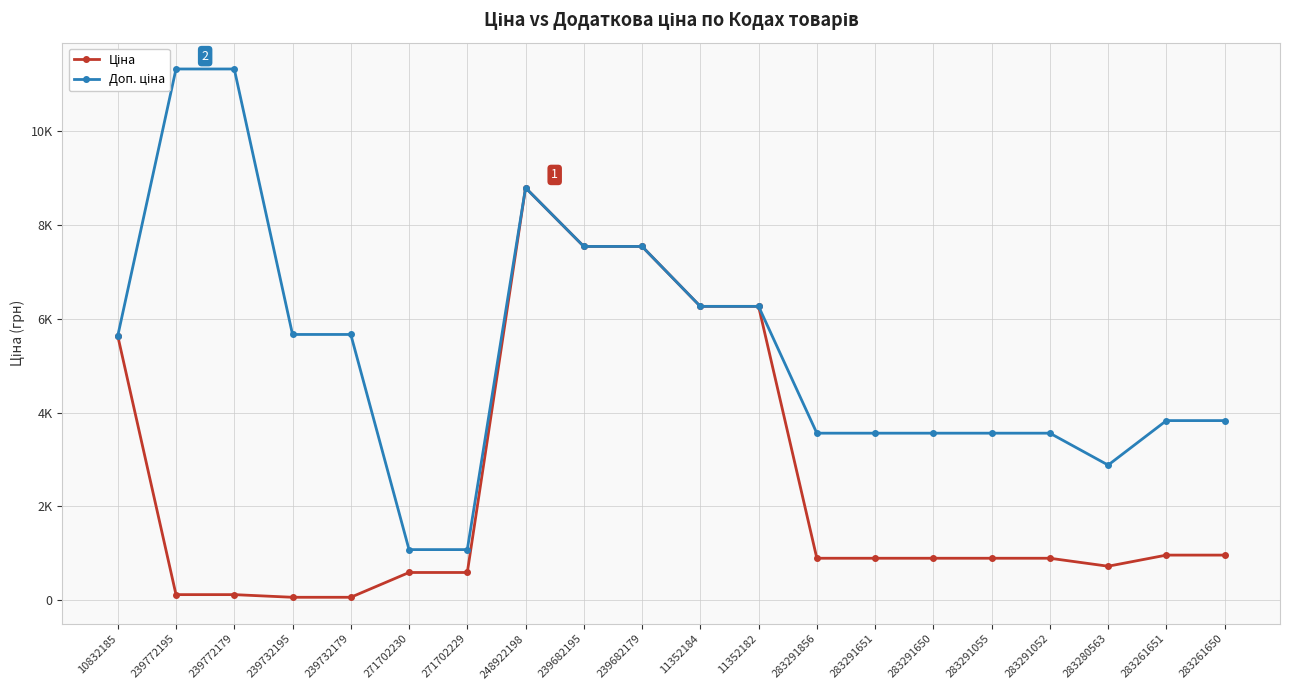

How many data points in Ціна are above 889?

13